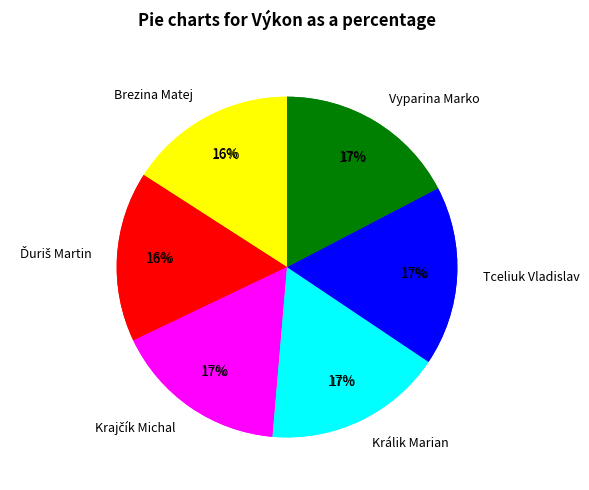

What percentage is NOT represented by Krajčík Michal?

83.5%